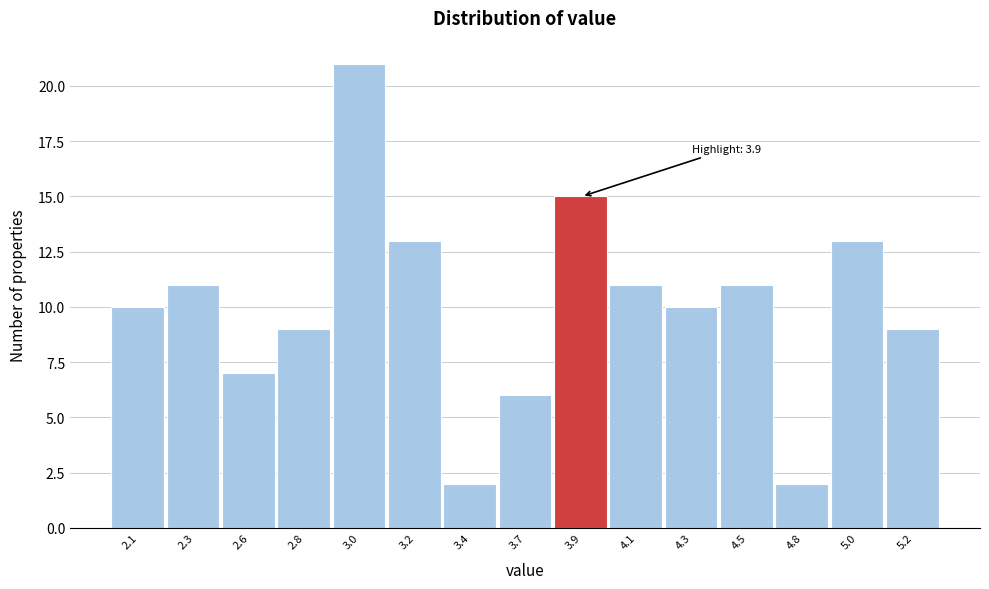

Reading left to right, transcribe all the data shown in this chart.

10	11	7	9	21	13	2	6	15	11	10	11	2	13	9